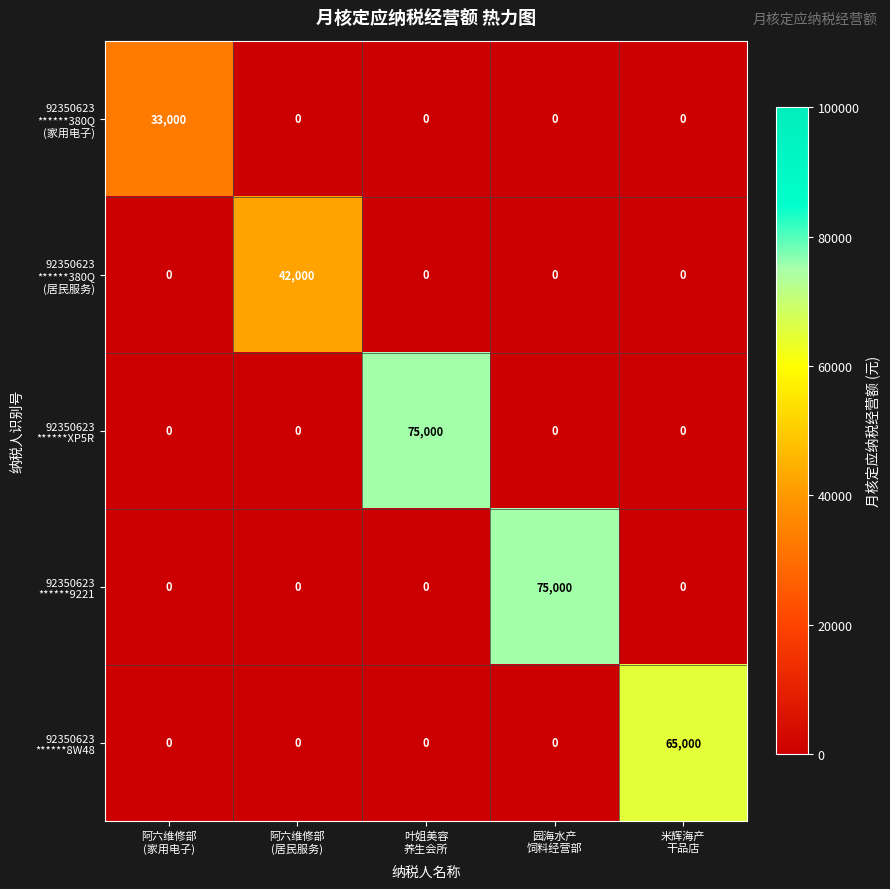

At how many categories does at least one series exceed 11630?

5